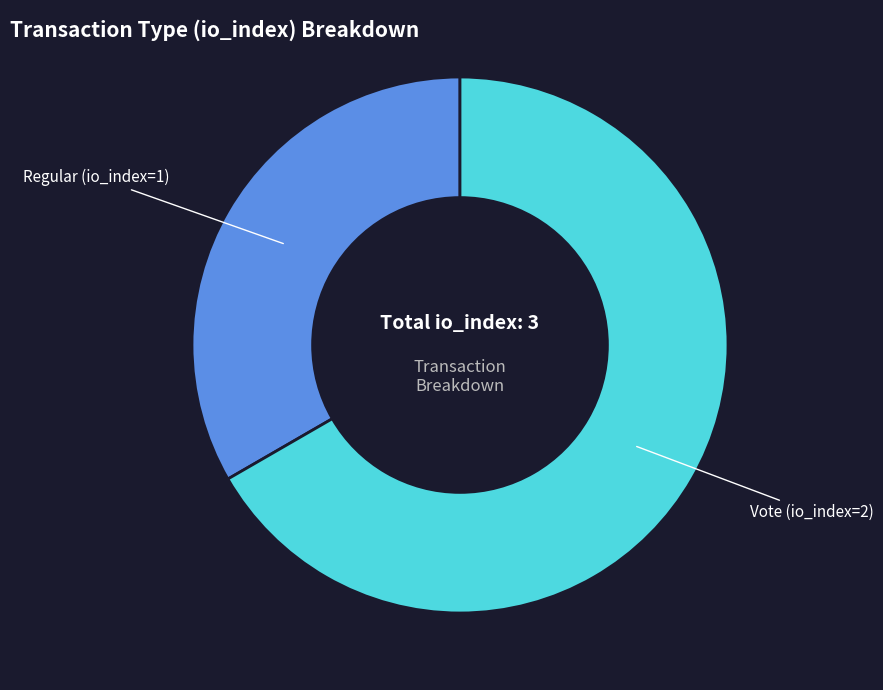

Rank the categories by value from highest to lowest.

Vote (io_index=2), Regular (io_index=1)